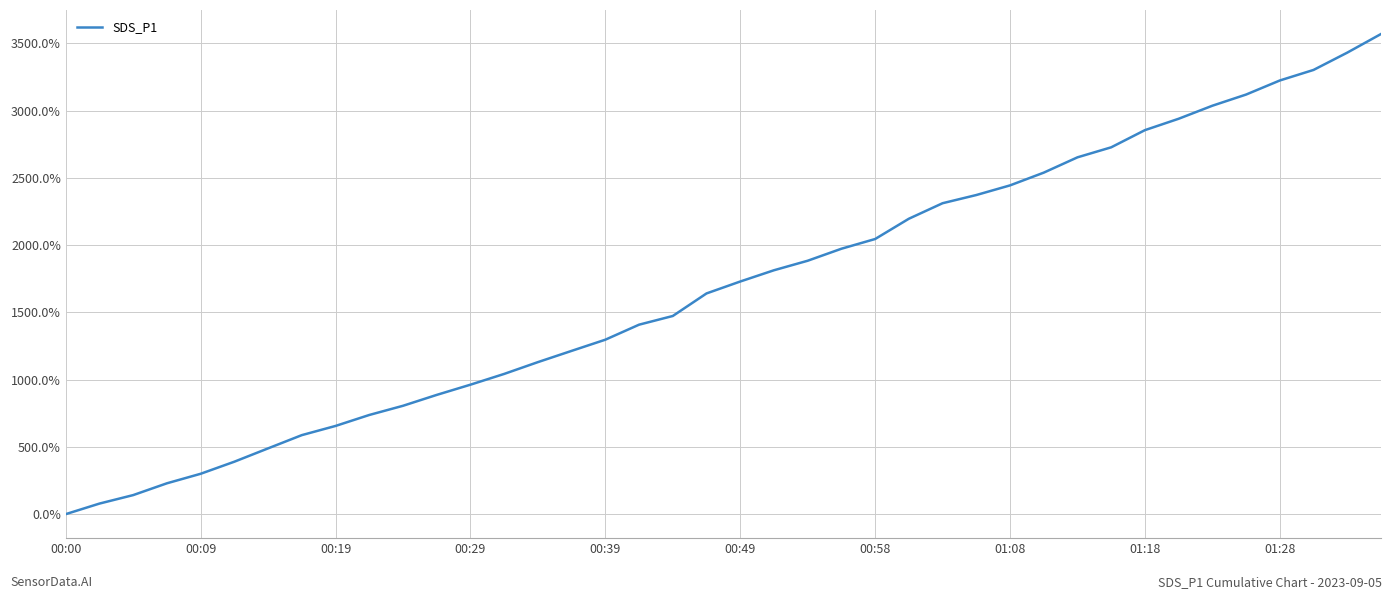

Reading left to right, extract all data points from this chart.

0.0	0.8	1.4	2.3	3.0	3.9	4.9	5.9	6.6	7.4	8.1	8.9	9.6	10.4	11.3	12.1	13.0	14.1	14.7	16.4	17.3	18.1	18.8	19.7	20.5	22.0	23.1	23.7	24.4	25.4	26.5	27.3	28.6	29.4	30.4	31.2	32.2	33.0	34.3	35.7